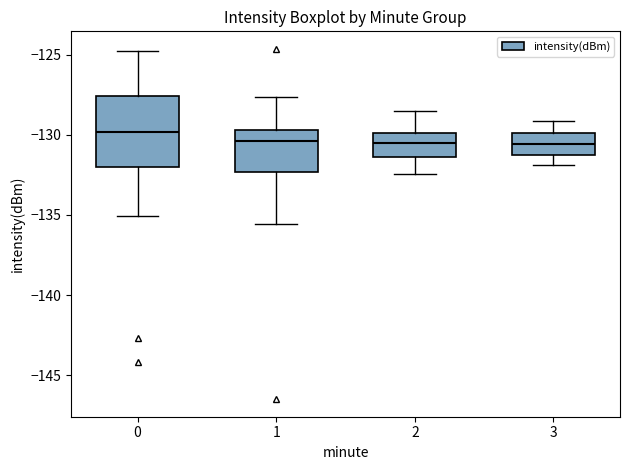

Reading left to right, transcribe this box plot: for each box, give where its median line is, the range the box spans, and where its two whiskers end, as read against the y-axis. The values are not printed on the chart, so give them approximately, as read against the axis.

0: median -130.0, box -132.0 to -127.5, whiskers -135.0 to -125.0
1: median -130.5, box -132.5 to -129.5, whiskers -135.5 to -127.5
2: median -130.5, box -131.5 to -130.0, whiskers -132.5 to -128.5
3: median -130.5, box -131.0 to -130.0, whiskers -132.0 to -129.0